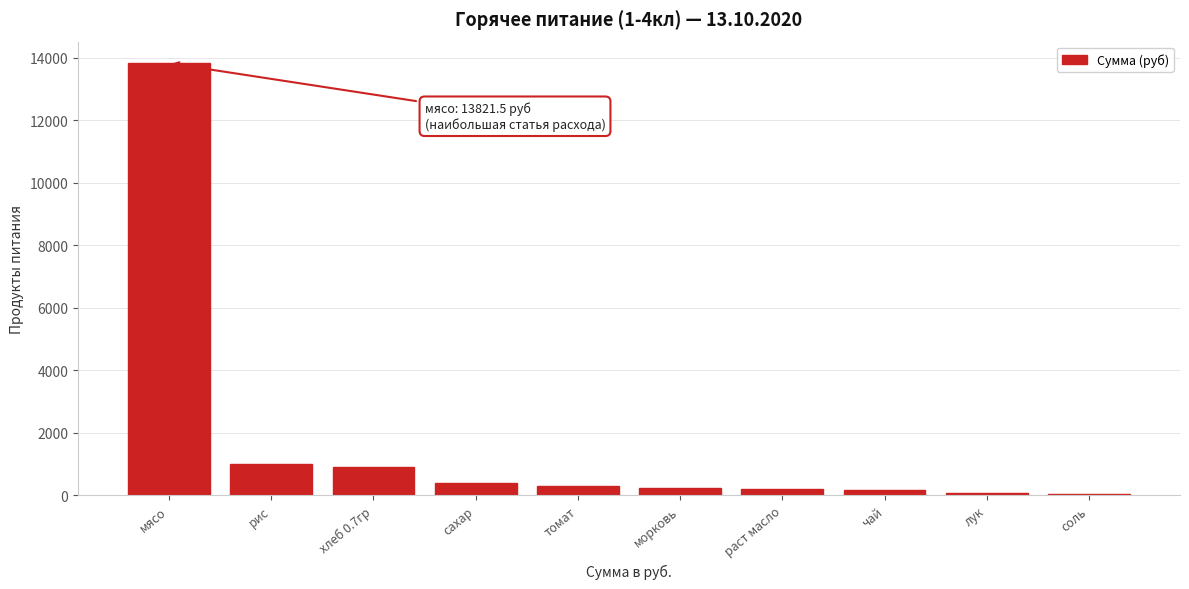

What is the sum of all values?

17112.0